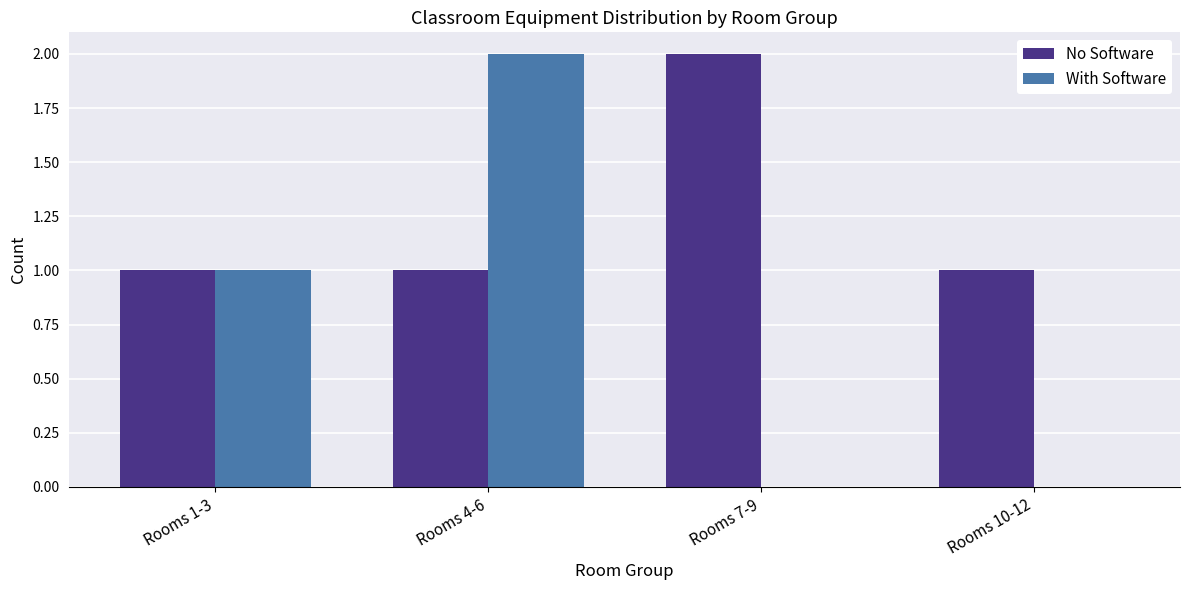

What are all the series names shown in the legend?

No Software, With Software